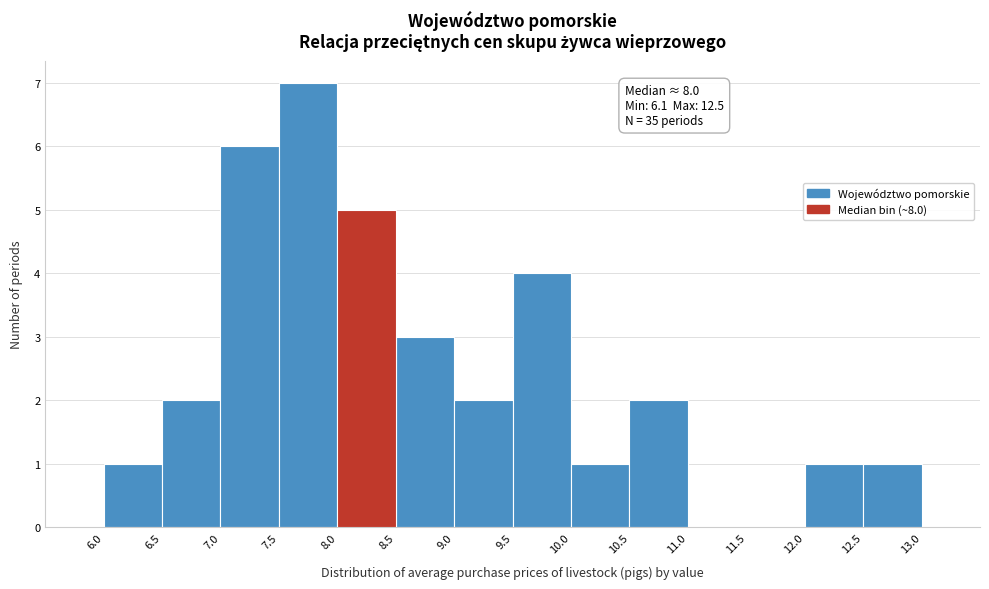

Which range on the x-axis has the tallest bar?

7.5 to 8.0